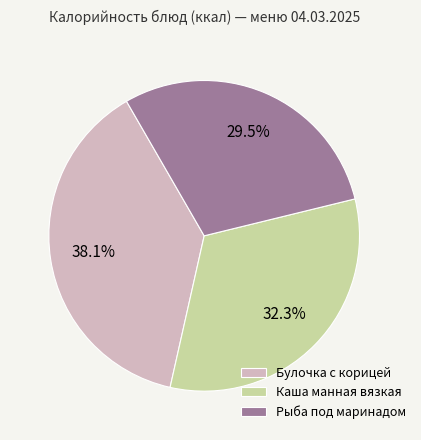

Which has a higher value, Рыба под маринадом or Каша манная вязкая?

Каша манная вязкая